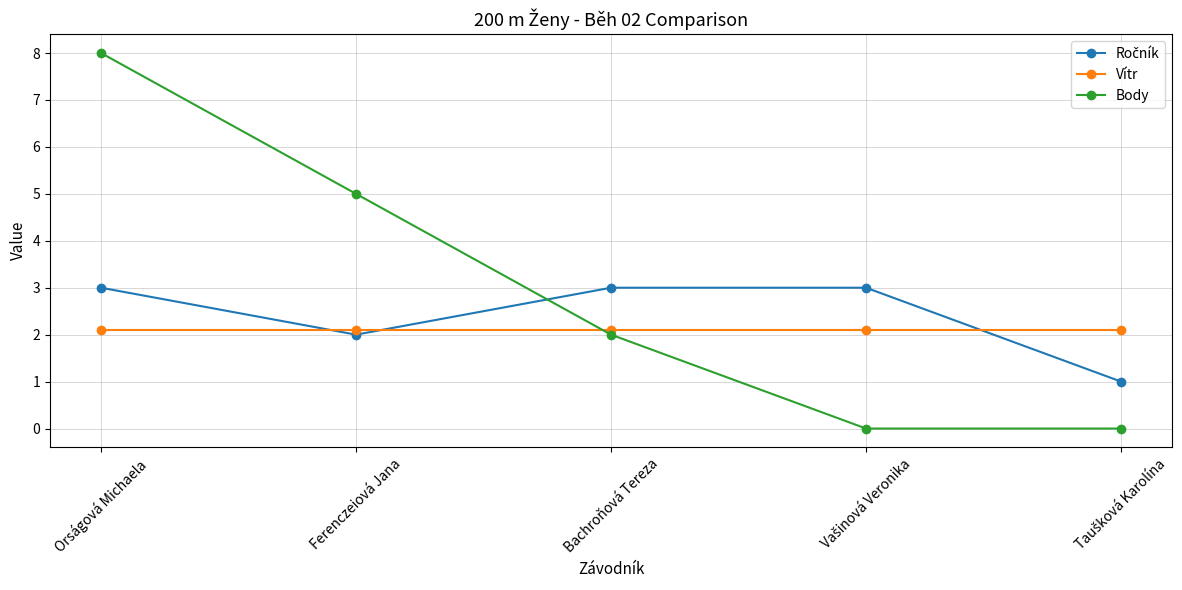

At which category is the sum across all series the highest?

Orságová Michaela